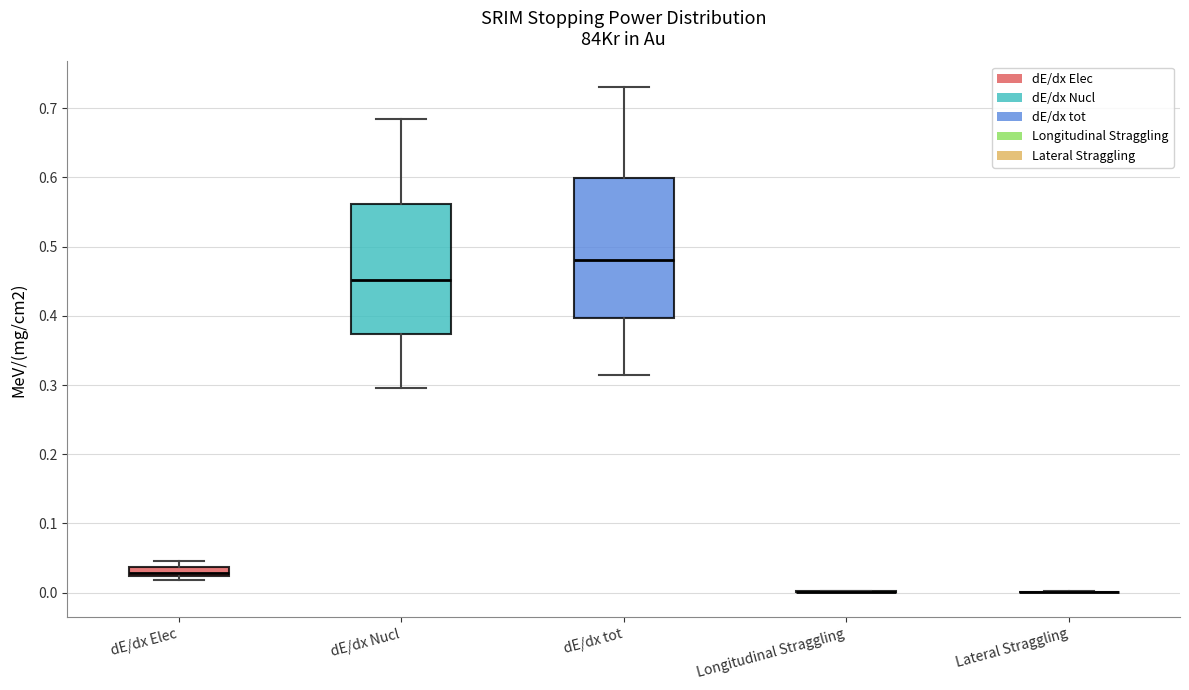

Comparing the boxes themselves (not the whiskers), which one is the tallest?

dE/dx tot